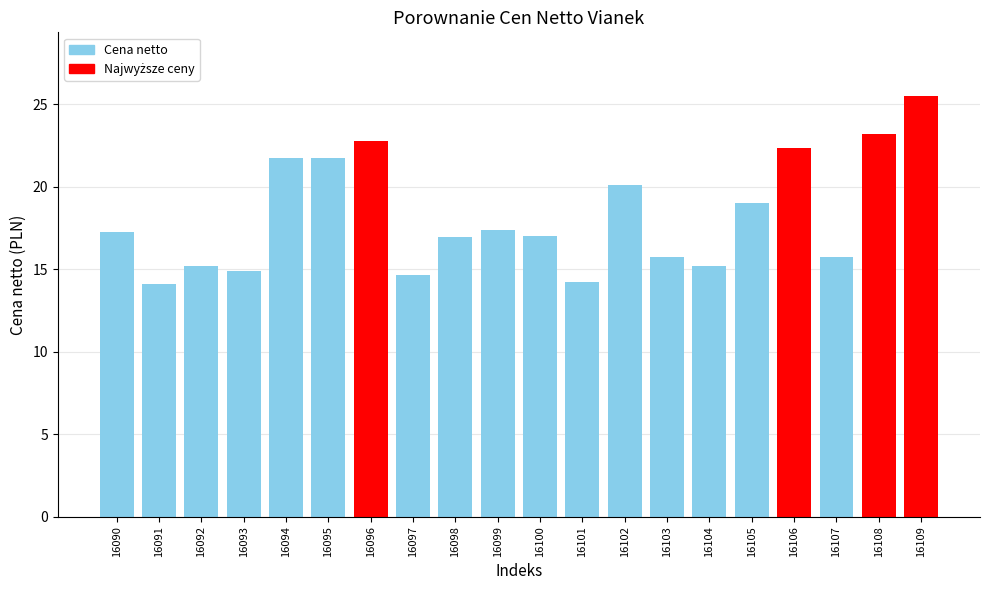

The value at 16107 is 10.9. True or false?

False